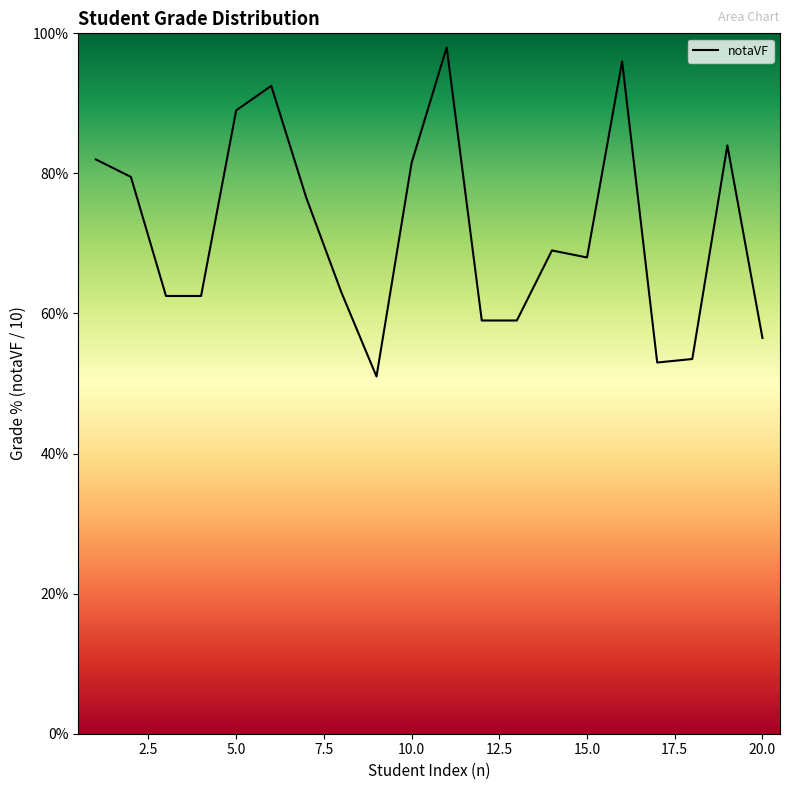

What is the minimum value shown in the chart?

51.0